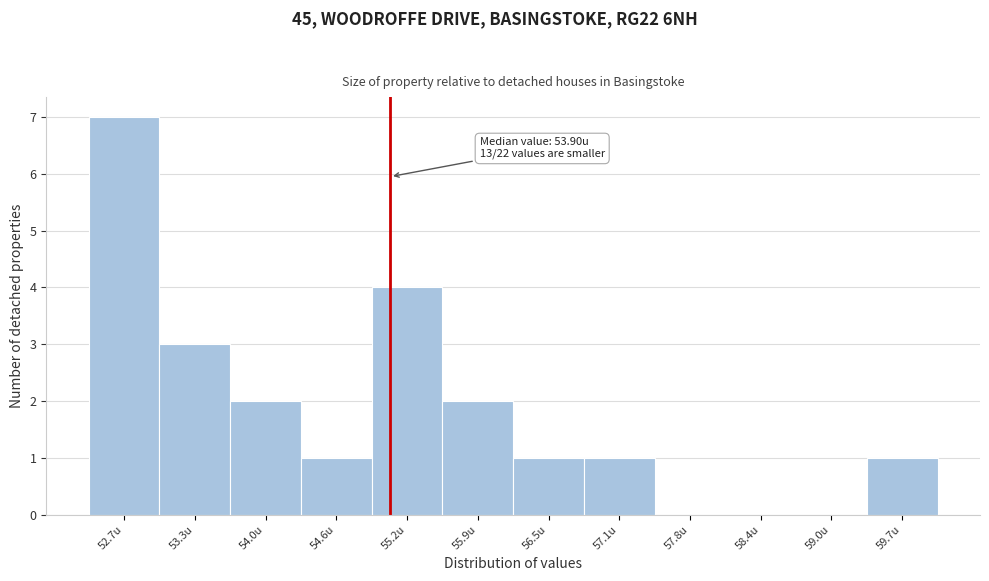

Which range on the x-axis has the tallest bar?

52.4 to 53.0